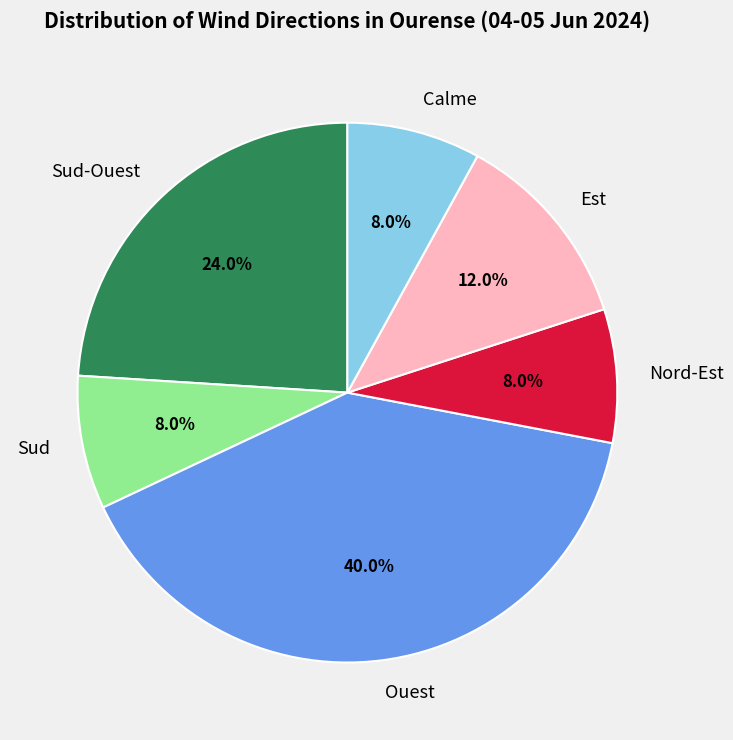

Which category has the biggest portion of the pie?

Ouest